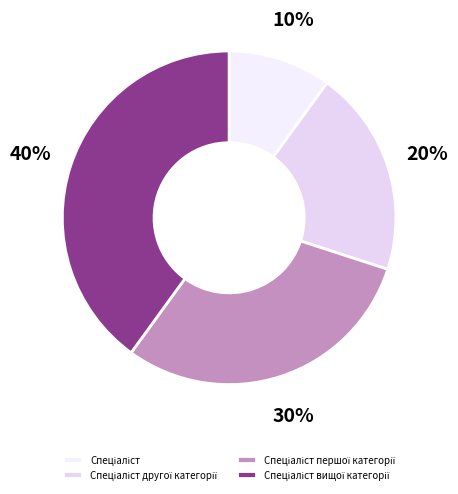

How many segments does this pie chart have?

4